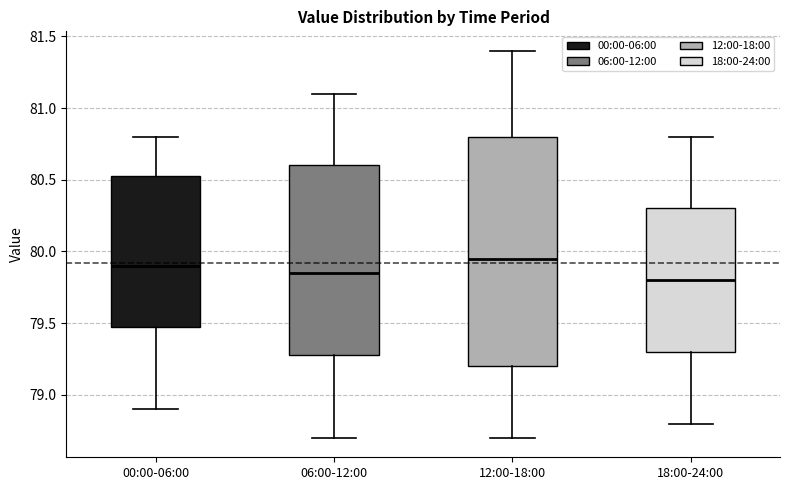

Which box is the tallest, from its lower edge to its upper edge?

12:00-18:00